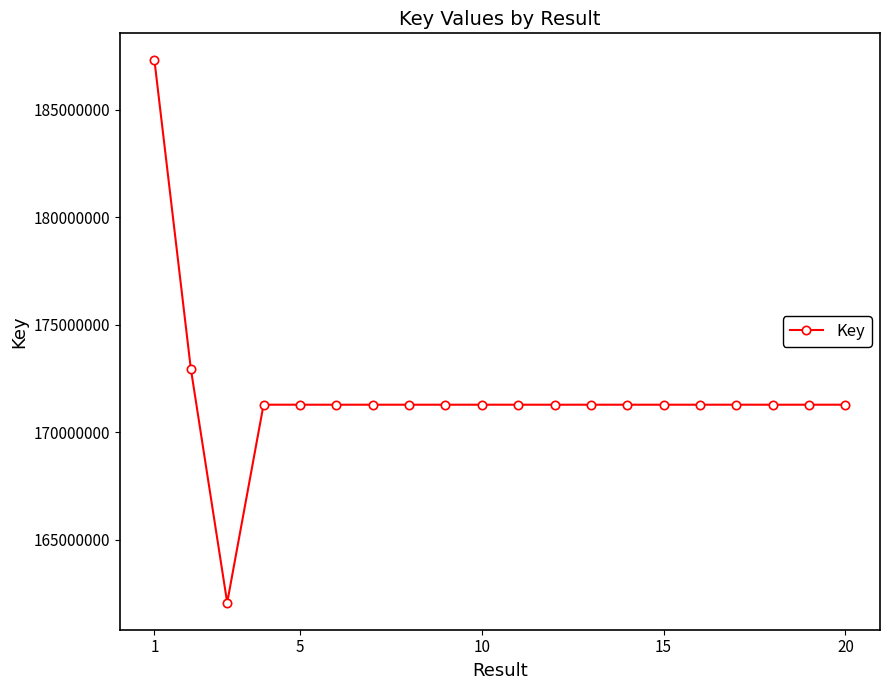

What is the value of the 20th point from the left?

171290854